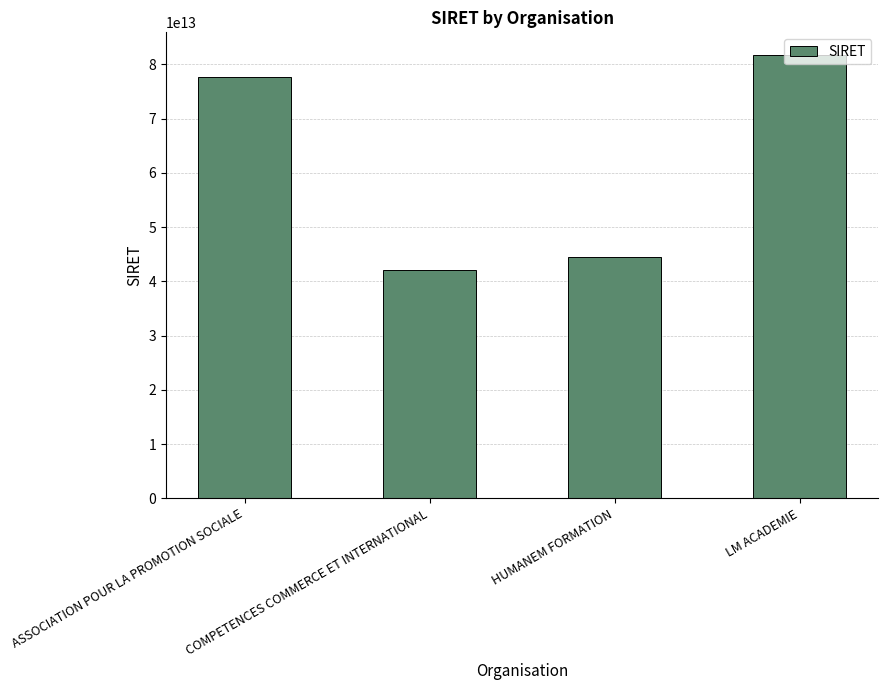

What is the difference between the values at ASSOCIATION POUR LA PROMOTION SOCIALE and COMPETENCES COMMERCE ET INTERNATIONAL?

35495956800932